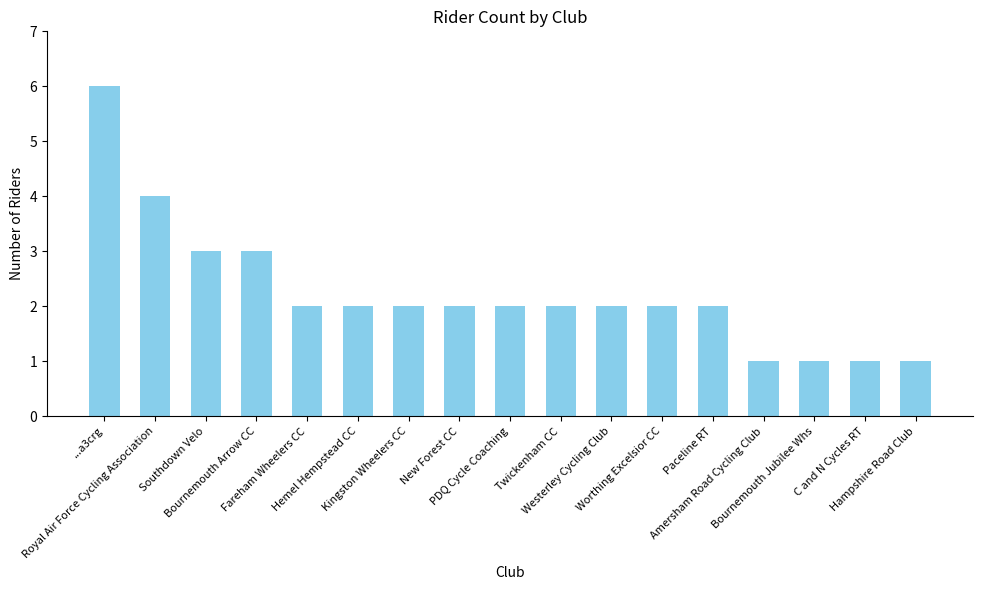

What is the greatest value displayed?

6